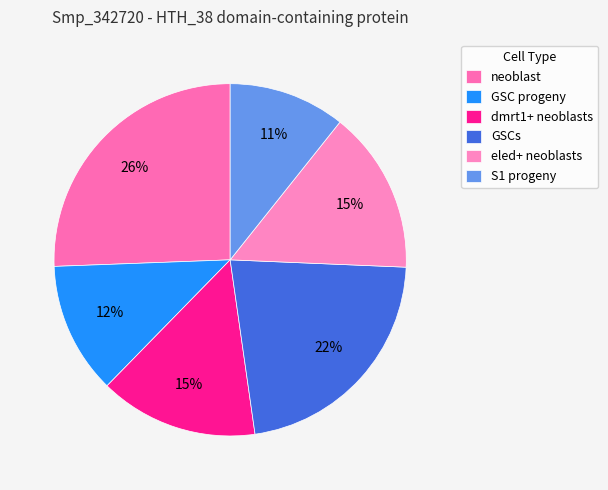

To the nearest percent, what portion does eled+ neoblasts represent?

15%